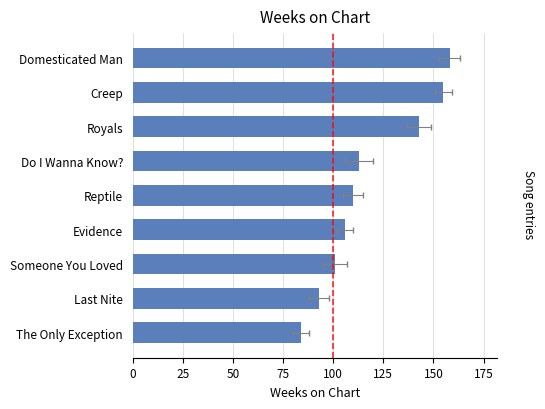

Are the bars horizontal?

Yes